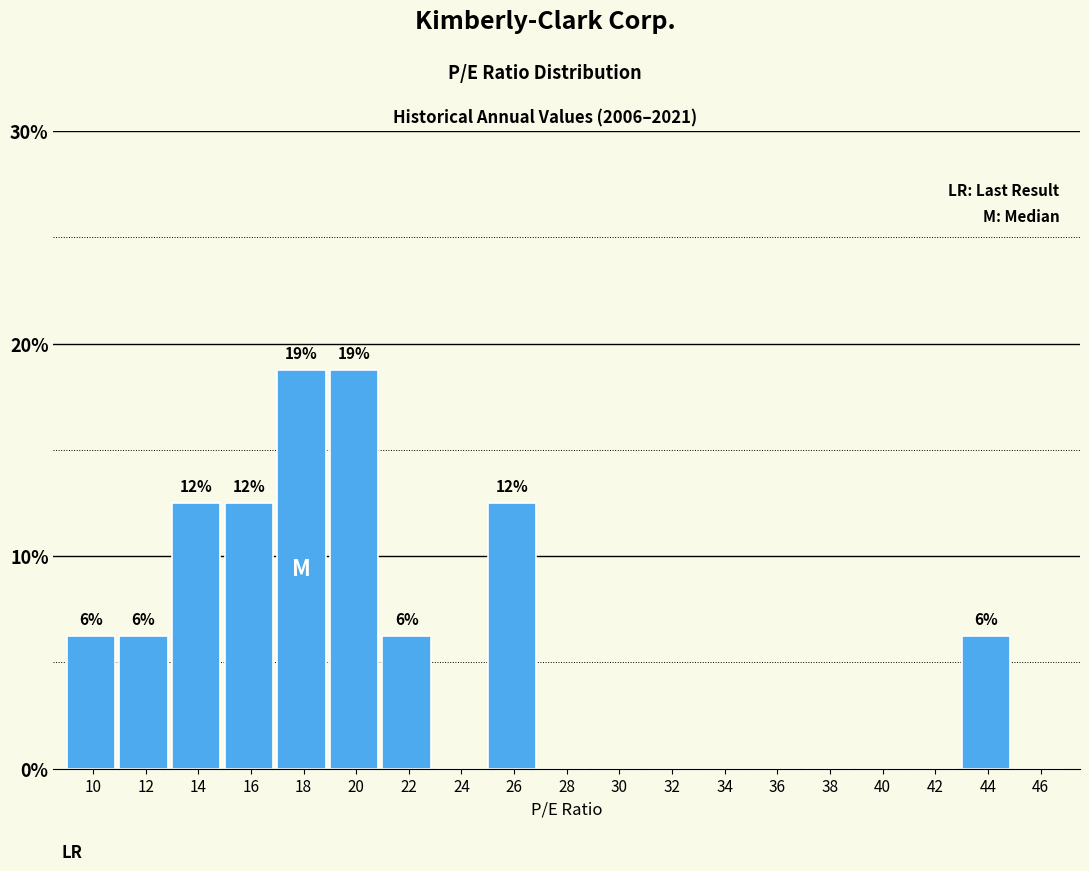

What is the maximum value shown in the chart?

18.8